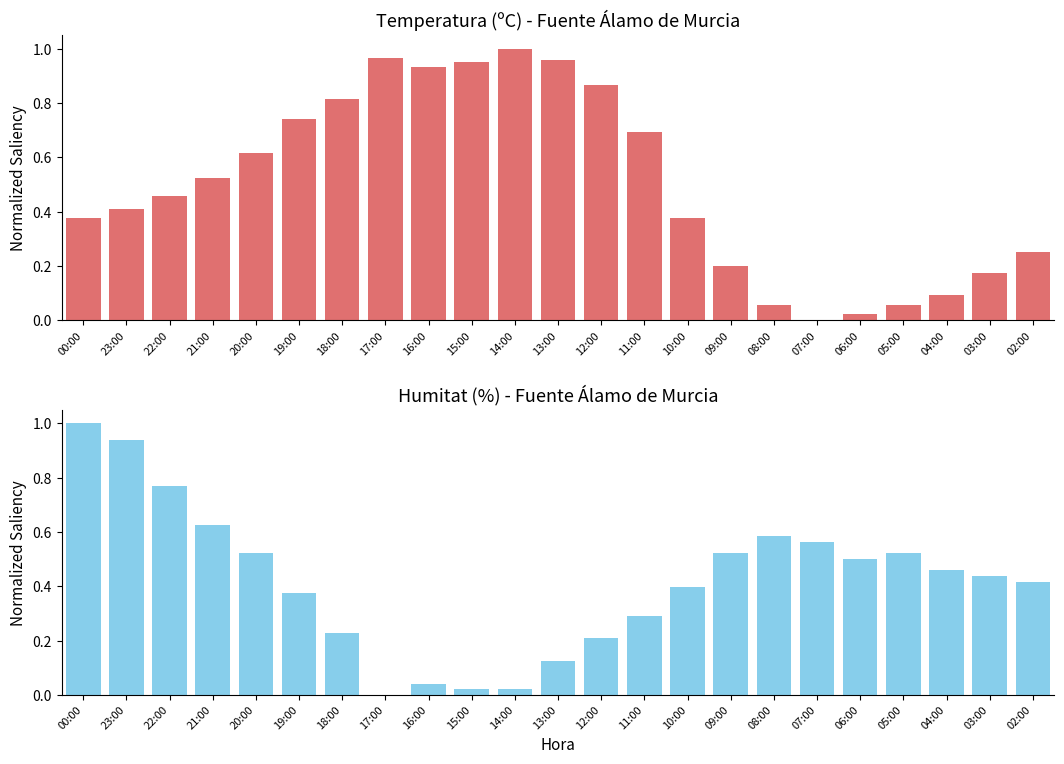

Is it true that Humitat (%) equals 0.0 at 17:00?

True